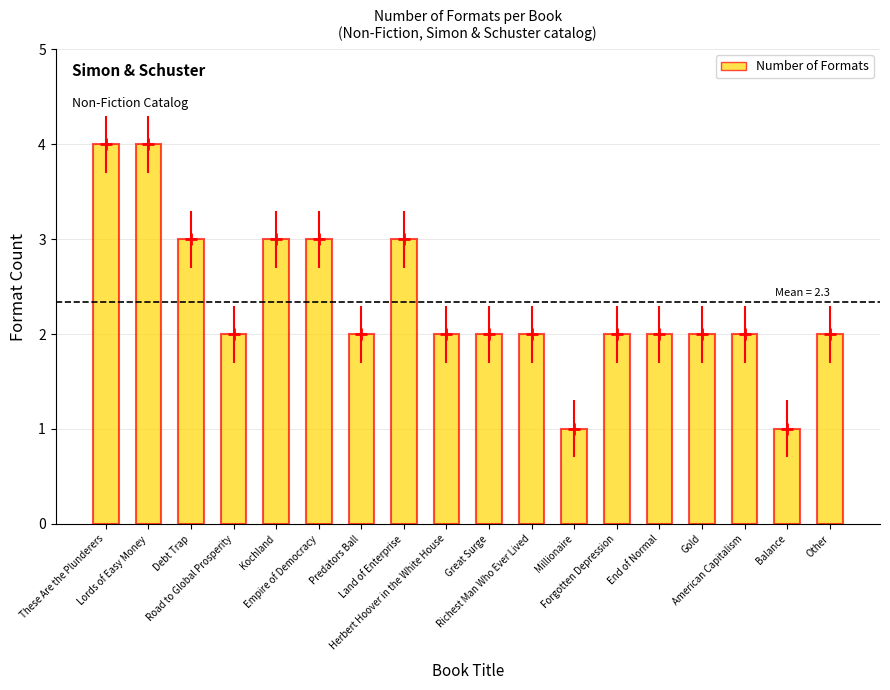

Reading left to right, list all the values displayed in this chart.

4	4	3	2	3	3	2	3	2	2	2	1	2	2	2	2	1	2